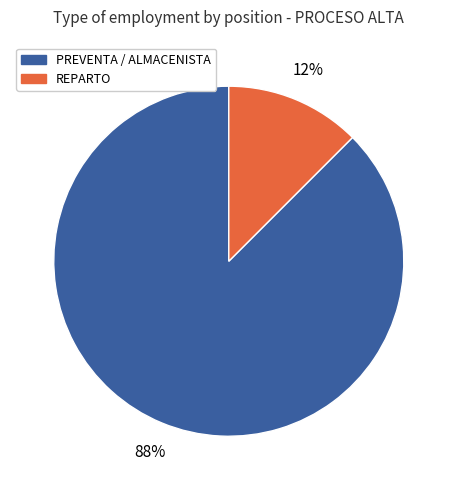

Does any single category account for the majority?

Yes